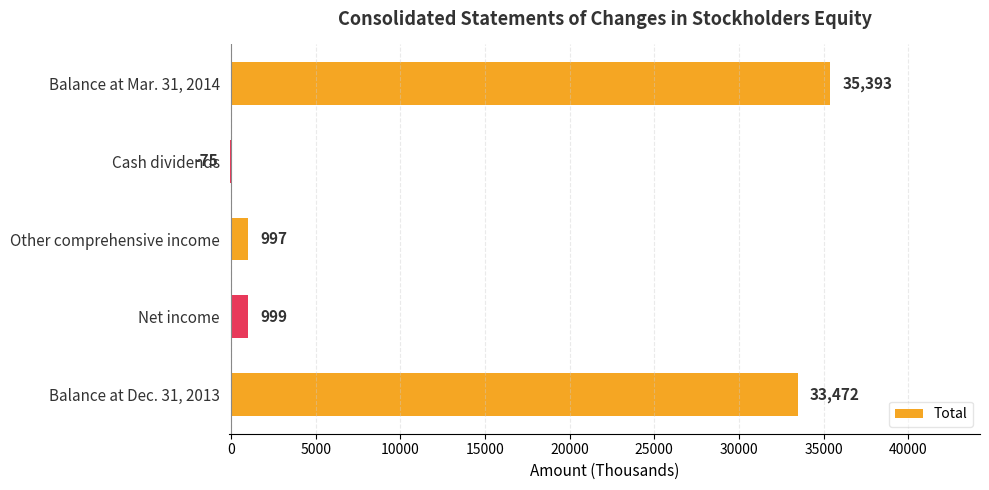

Reading bottom to top, transcribe all the data shown in this chart.

Balance at Dec. 31, 2013=33472	Net income=999	Other comprehensive income=997	Cash dividends=-75	Balance at Mar. 31, 2014=35393